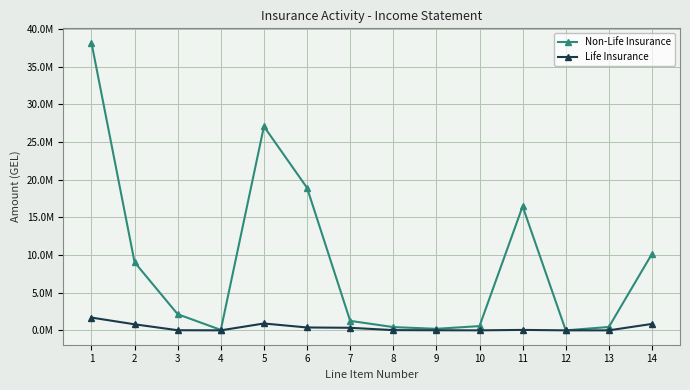

The Life Insurance series shows 481088.7 at 5. True or false?

False